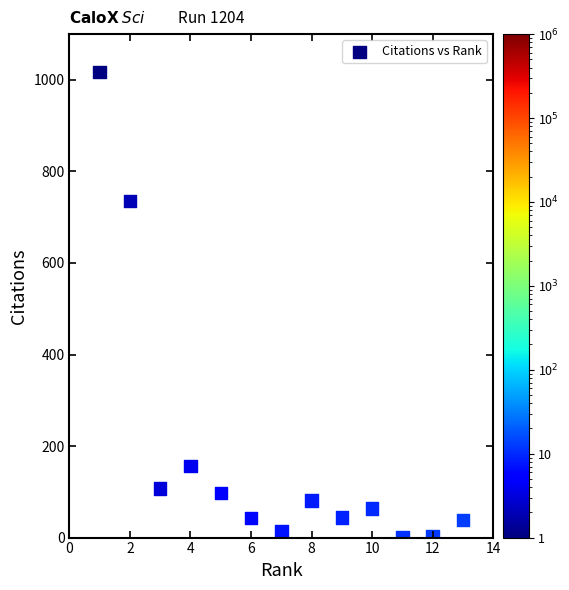

What is the range of Y values (max minus min)?

1016